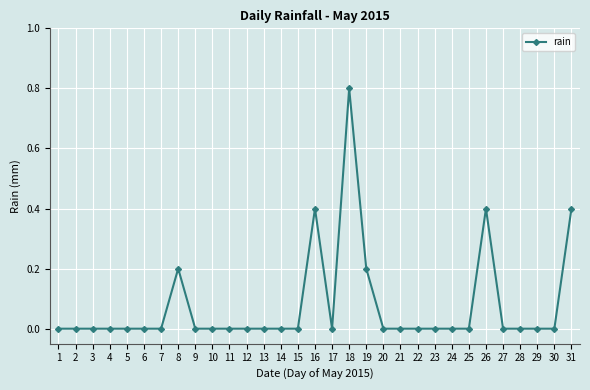

Count the number of data series in this chart.

1